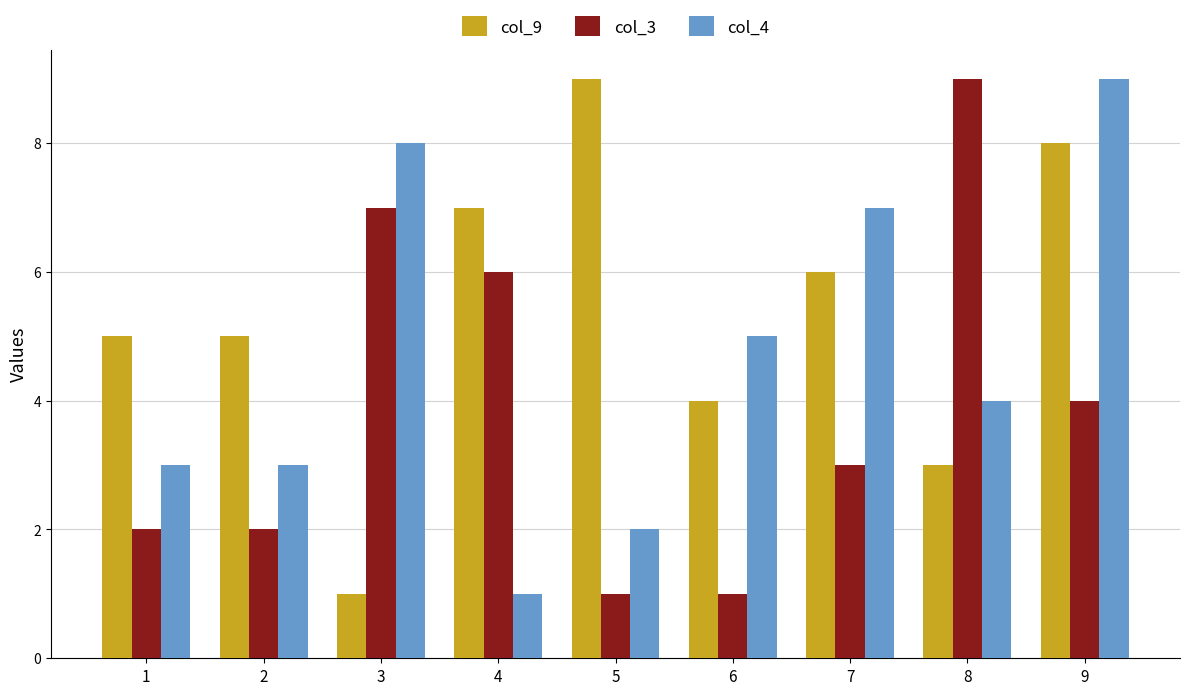

Reading left to right, extract all data points from this chart.

col_9: 1=5	2=5	3=1	4=7	5=9	6=4	7=6	8=3	9=8
col_3: 1=2	2=2	3=7	4=6	5=1	6=1	7=3	8=9	9=4
col_4: 1=3	2=3	3=8	4=1	5=2	6=5	7=7	8=4	9=9